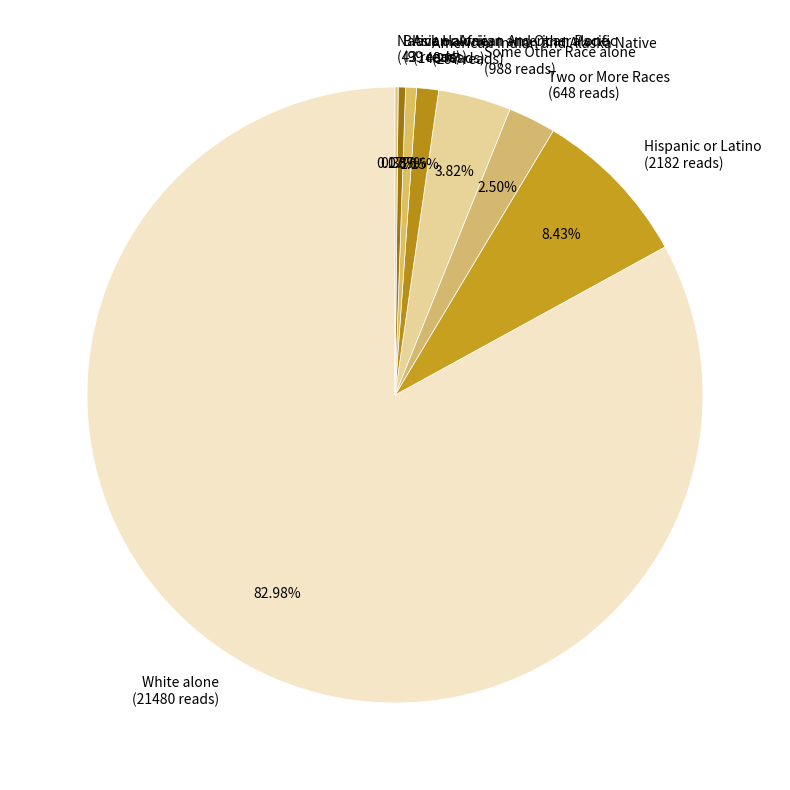

Which has a higher value, White alone or Asian alone?

White alone